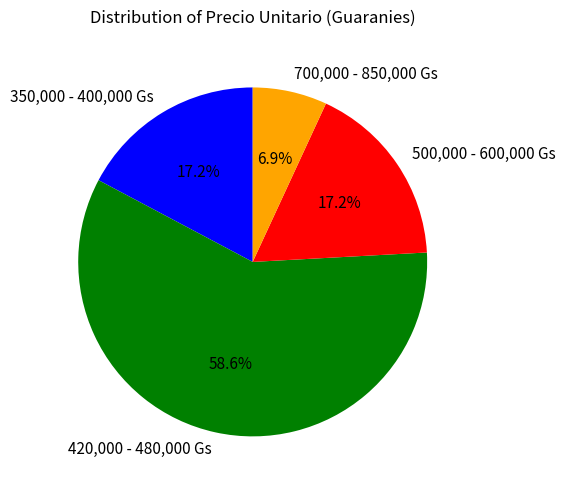

Between 350,000 - 400,000 Gs and 420,000 - 480,000 Gs, which is larger?

420,000 - 480,000 Gs